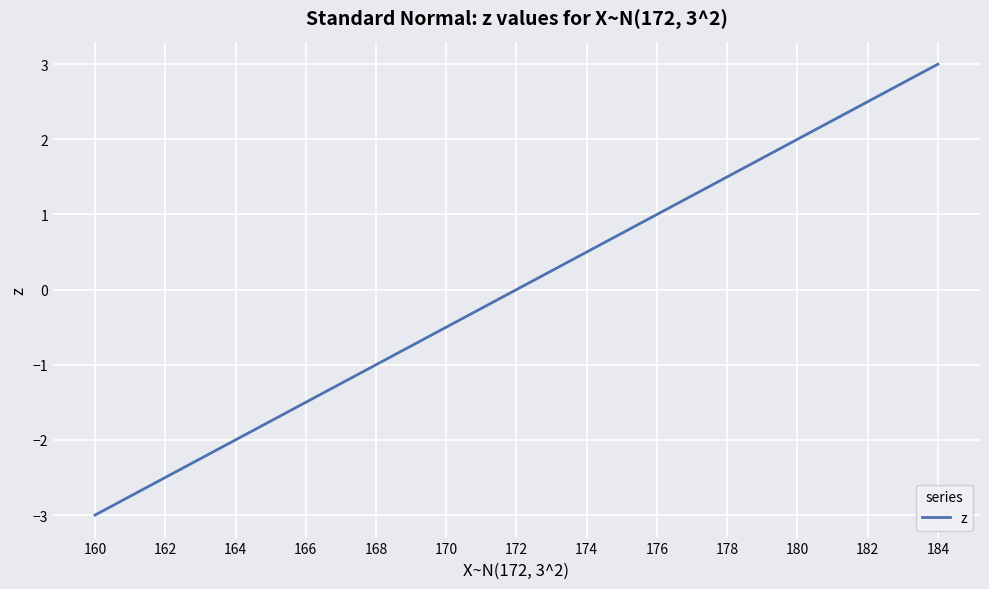

The value at 172 is 0.0. True or false?

True